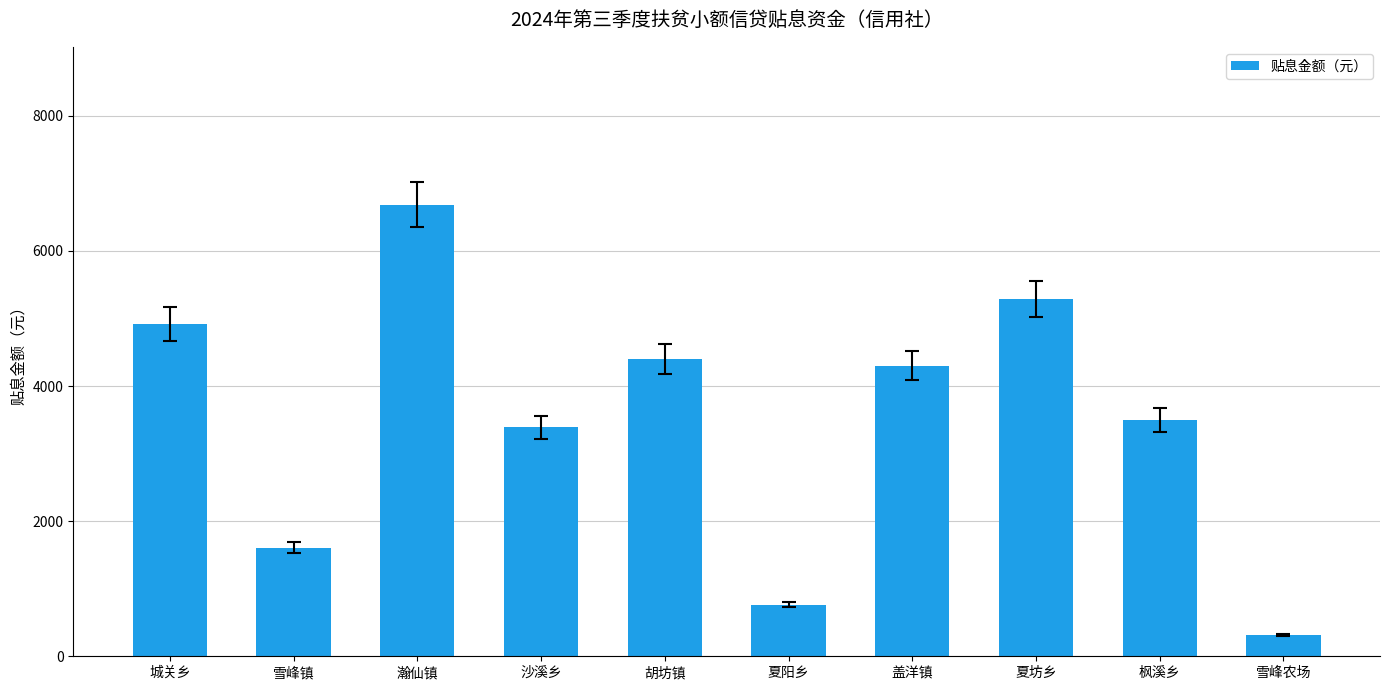

Which has a higher value, 盖洋镇 or 枫溪乡?

盖洋镇